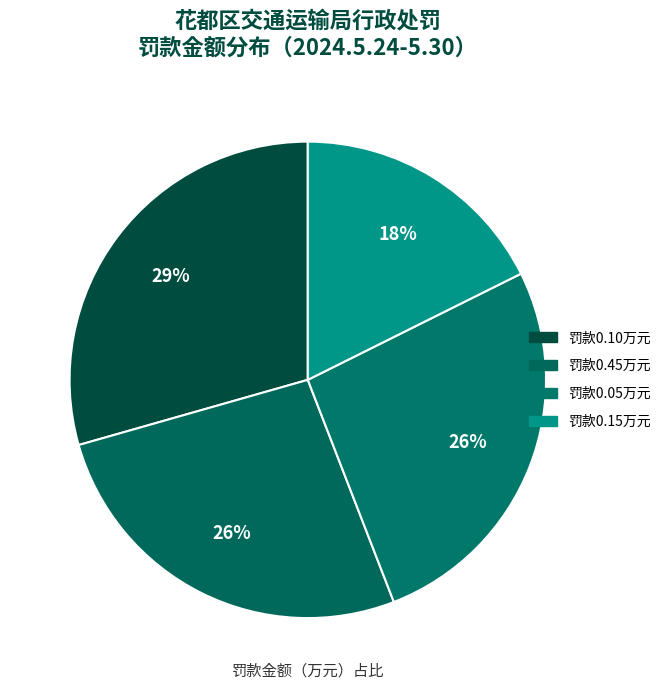

How many segments does this pie chart have?

4